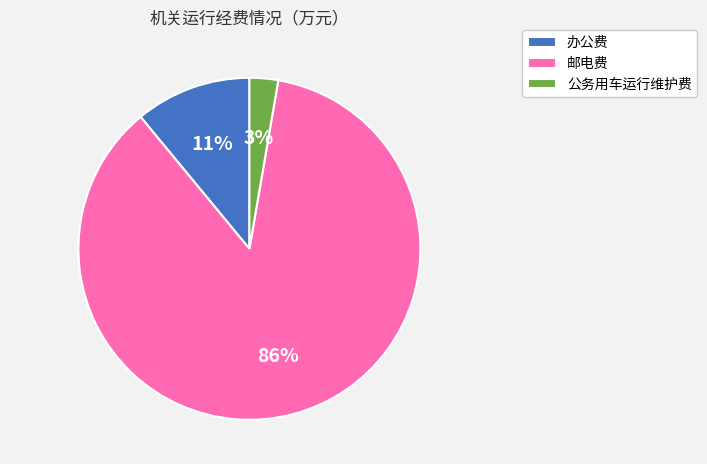

Between 邮电费 and 公务用车运行维护费, which is larger?

邮电费